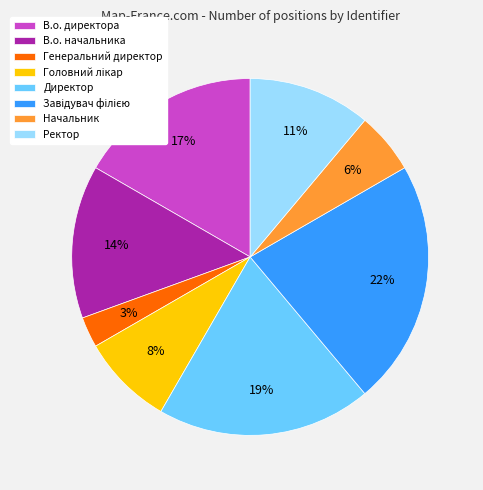

What percentage is the Начальник slice, to the nearest percent?

6%